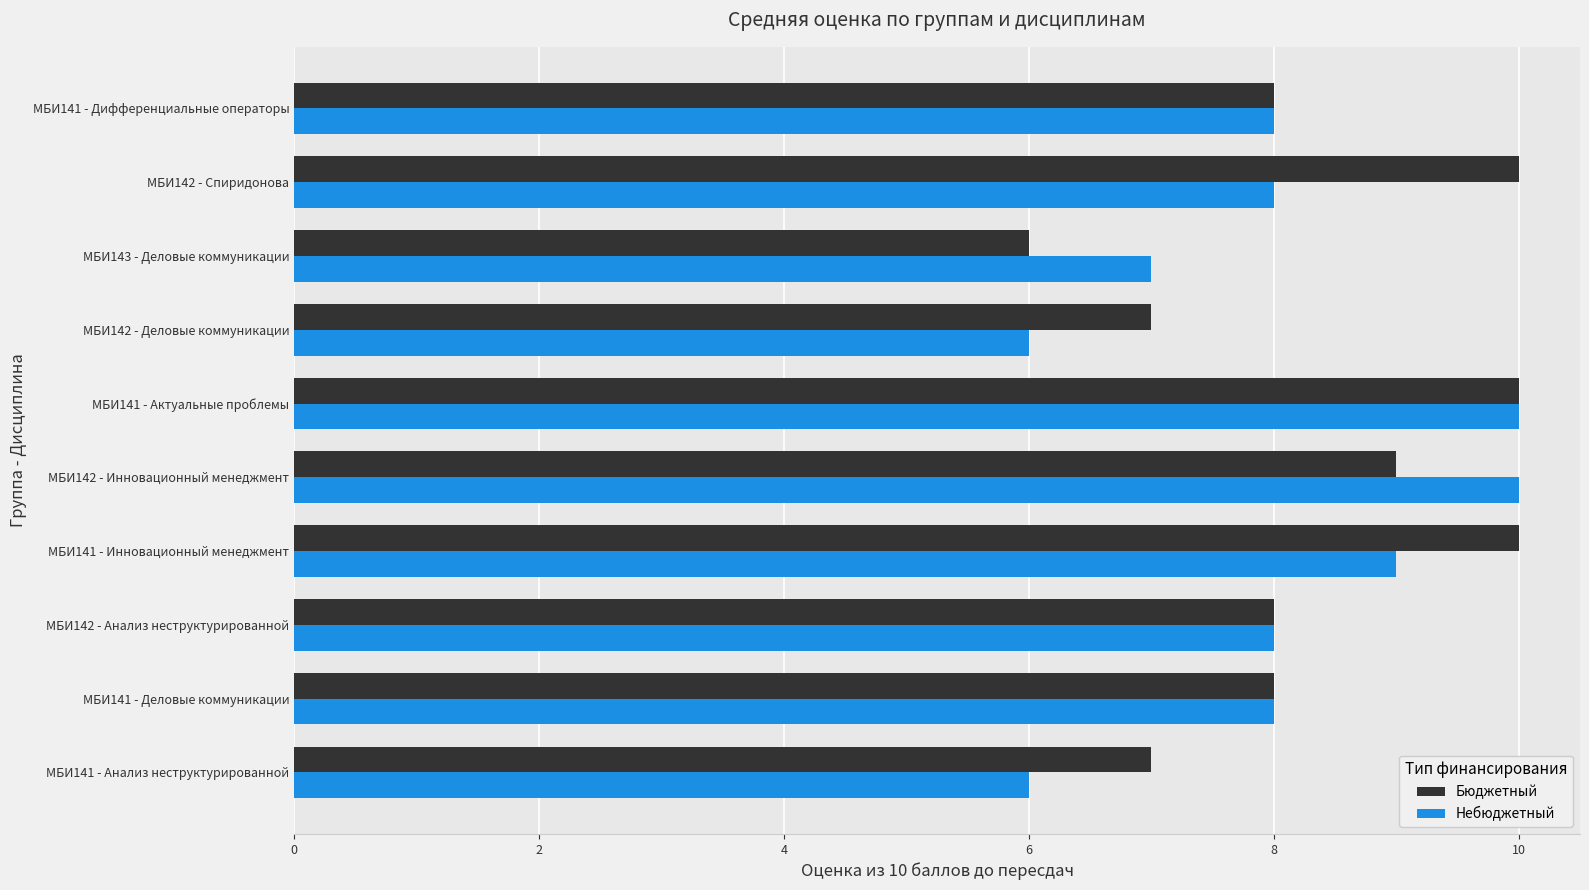

Is the value of Небюджетный at МБИ141 - Инновационный менеджмент greater than the value of Бюджетный at МБИ141 - Дифференциальные операторы?

Yes